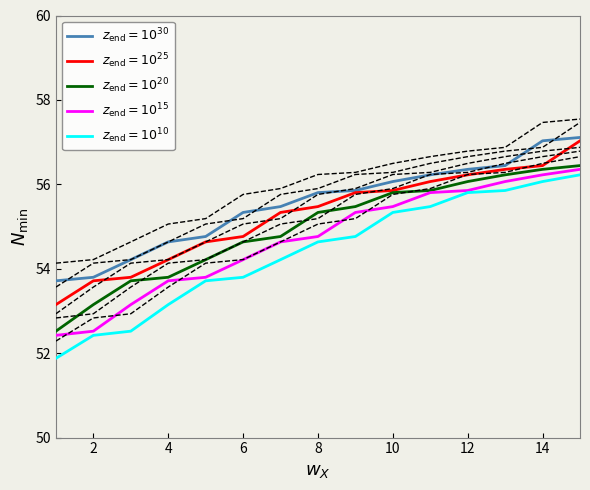

True or false: $z_{\rm end}=10^{25}$ and $z_{\rm end}=10^{20}$ intersect in this chart.

False